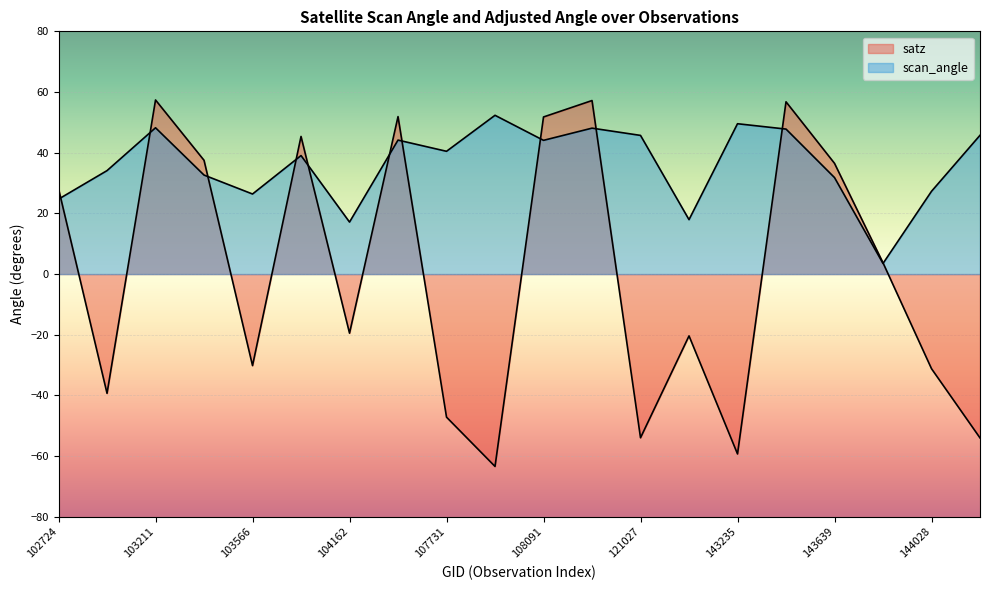

How many values in the satz series are below 3?

10